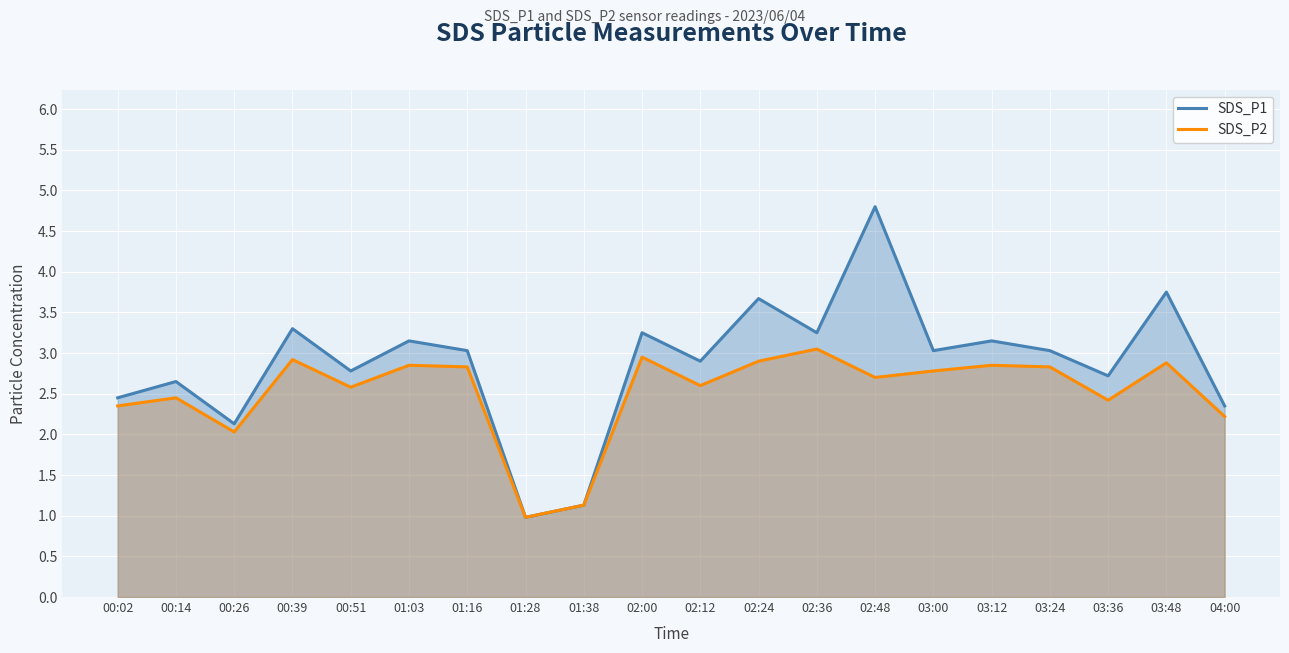

What is the total value across all series at 03:48?

6.6